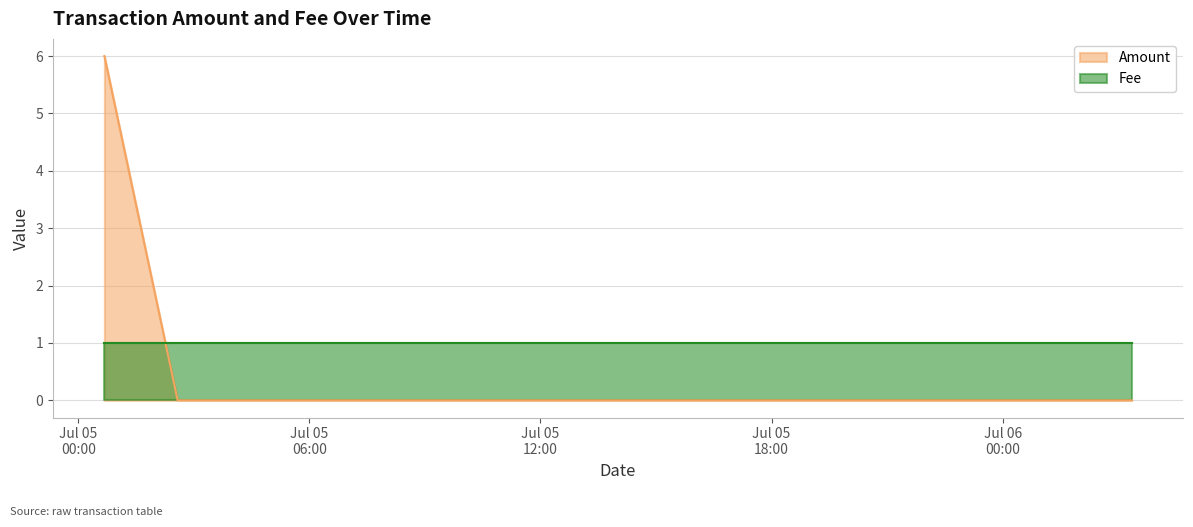

Rank the categories by value from highest to lowest.

2017-07-05 00:40:38, 2017-07-05 02:34:44, 2017-07-05 12:13:56, 2017-07-06 03:18:59, 2017-07-06 03:20:57